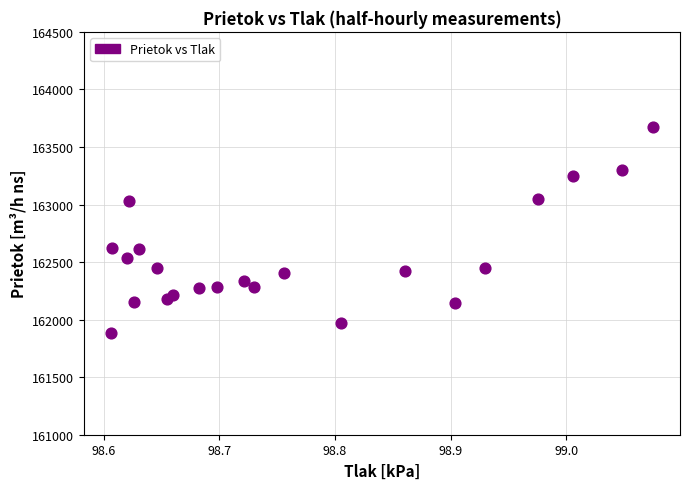

What is the range of X values (max minus min)?

0.5